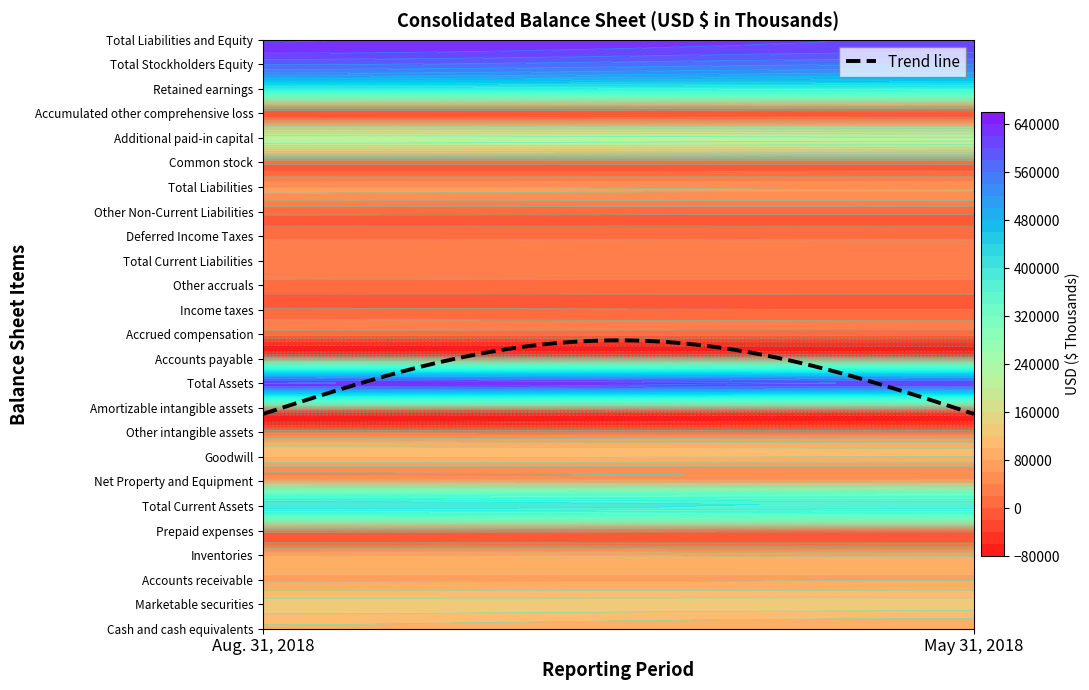

What is the total value across all series at 1?

3481553